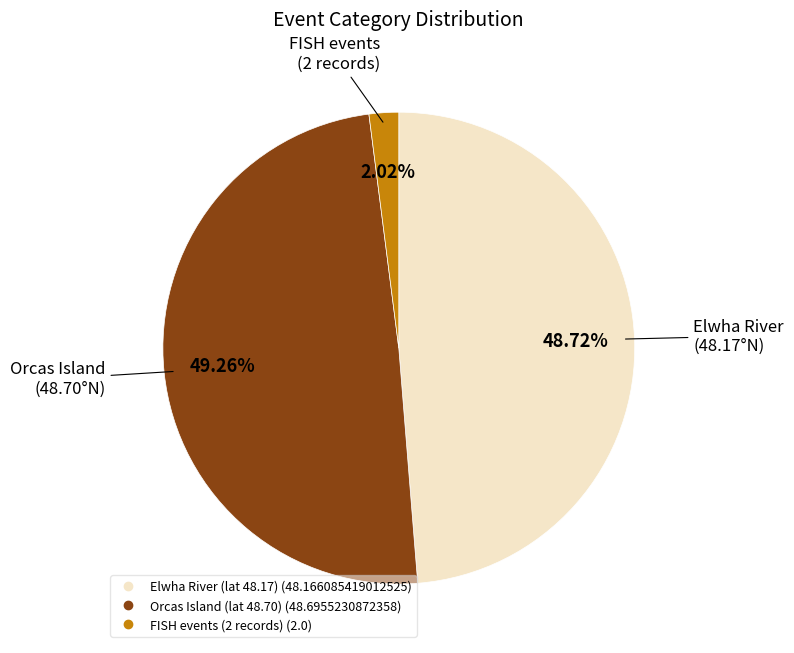

Is there any slice that represents more than half of the pie?

No